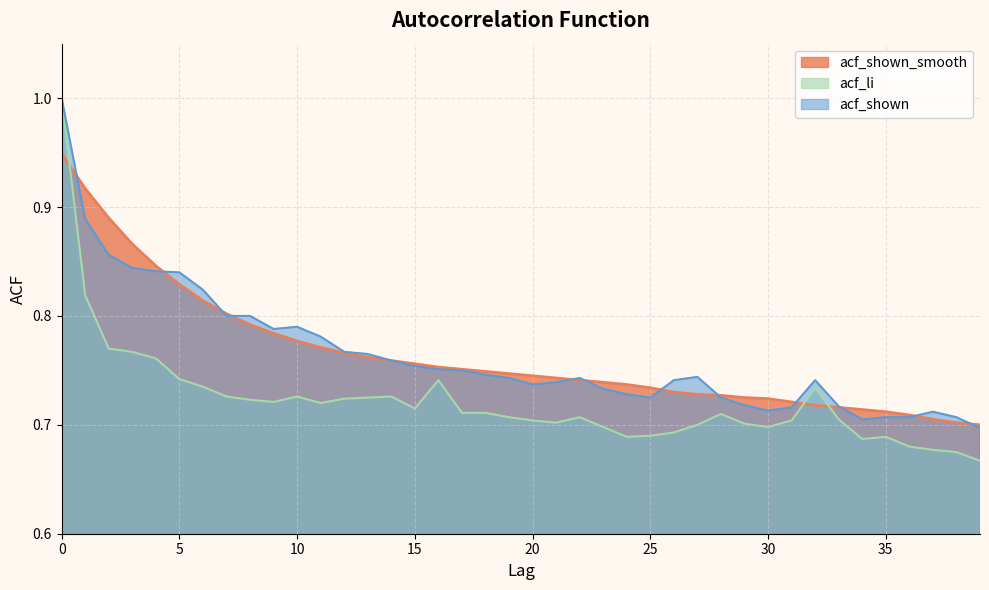

Which series has the largest total across all categories?

acf_shown_smooth